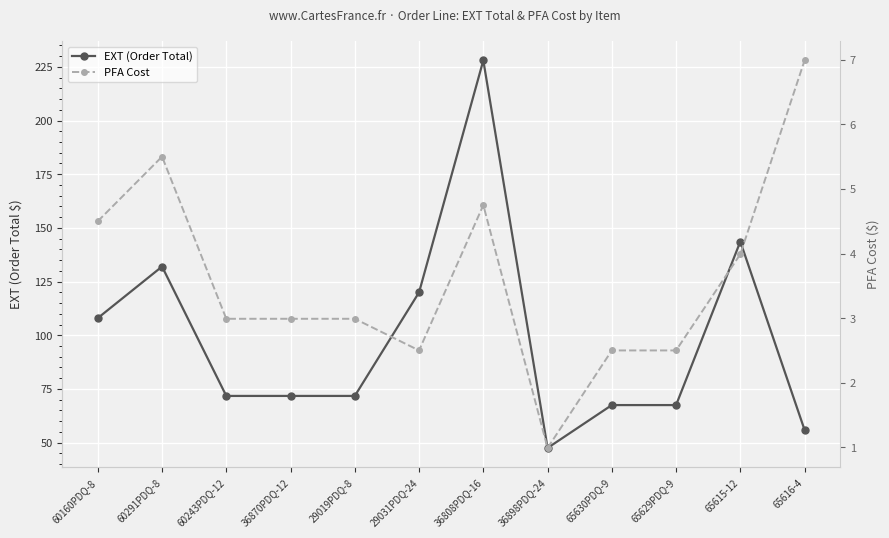

Rank the series at 60291PDQ-8 from highest to lowest value.

EXT (Order Total), PFA Cost